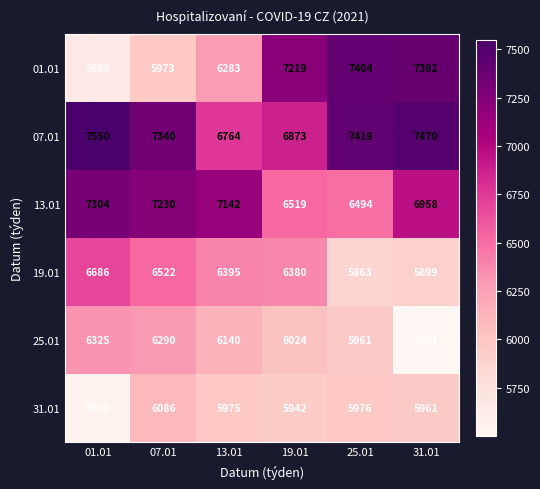

Where does the 25.01 series first go above 6140?

01.01